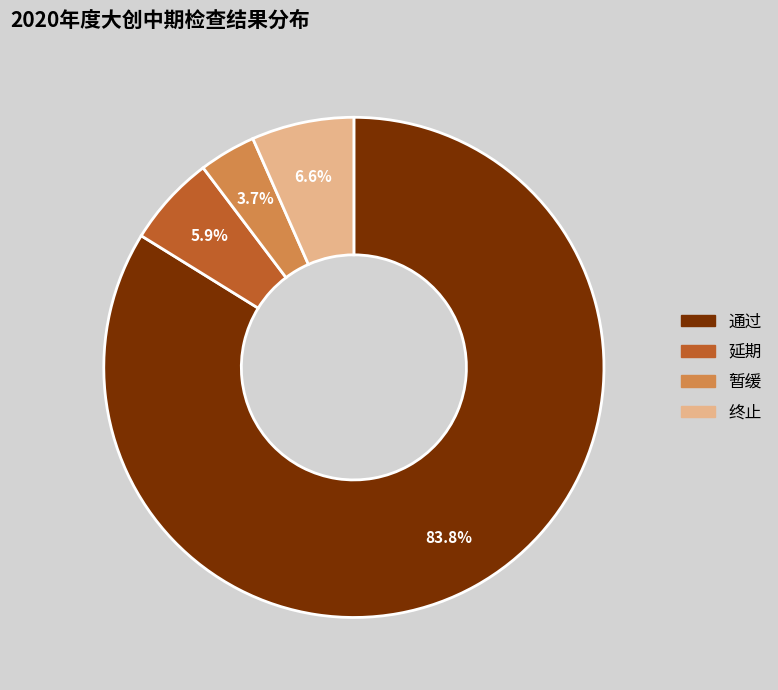

Which has a higher value, 终止 or 通过?

通过